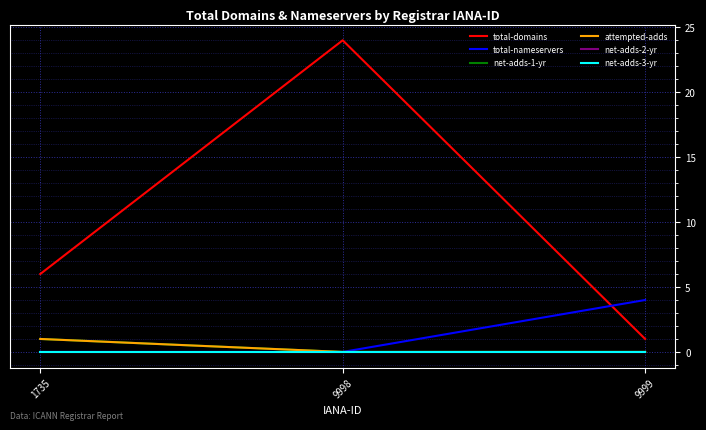

Which category has the lowest value across all series?

1735